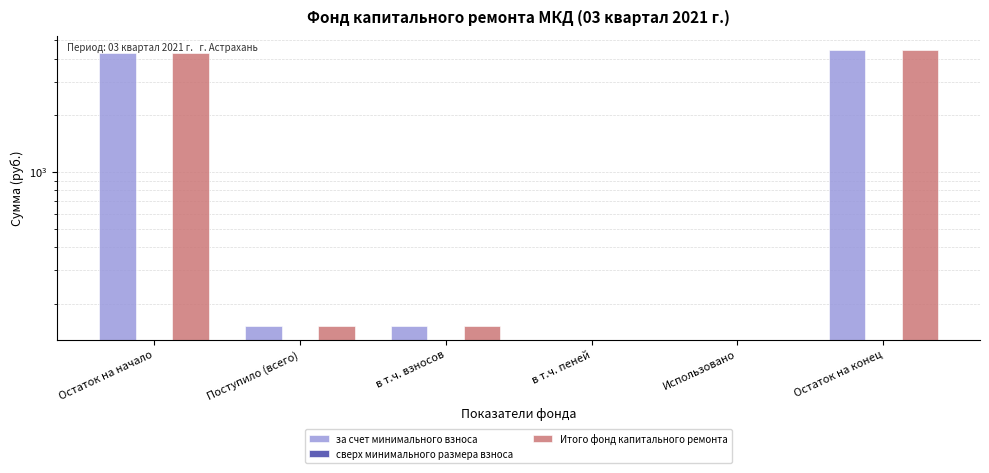

Reading left to right, what are all the values shown in this chart?

за счет минимального взноса: Остаток на начало=4281.4	Поступило (всего)=152.4	в т.ч. взносов=152.4	в т.ч. пеней=0.0	Использовано=0.0	Остаток на конец=4433.8
сверх минимального размера взноса: Остаток на начало=0.0	Поступило (всего)=0.0	в т.ч. взносов=0.0	в т.ч. пеней=0.0	Использовано=0.0	Остаток на конец=0.0
Итого фонд капитального ремонта: Остаток на начало=4281.4	Поступило (всего)=152.4	в т.ч. взносов=152.4	в т.ч. пеней=0.0	Использовано=0.0	Остаток на конец=4433.8